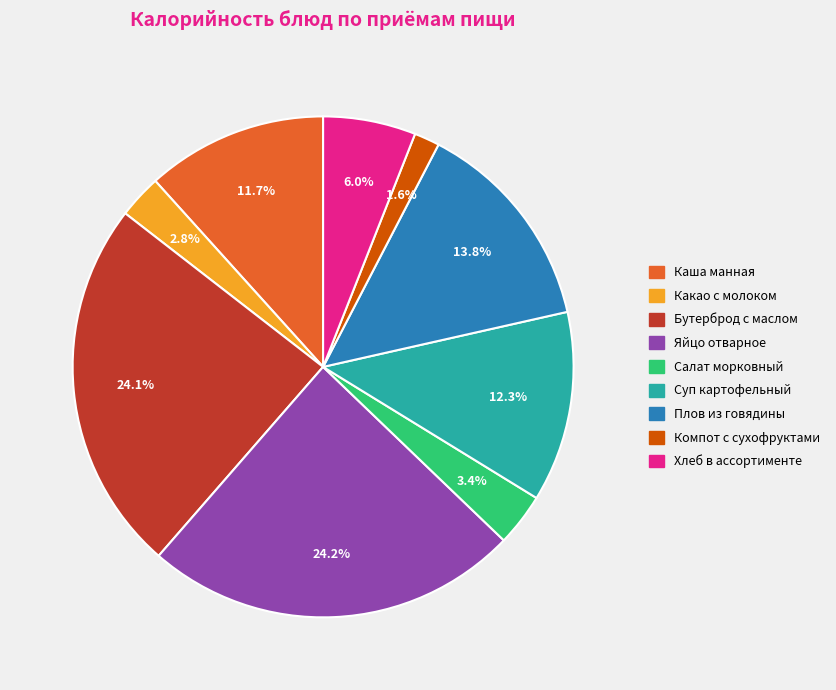

What percentage is the Салат морковный slice, to the nearest percent?

3%